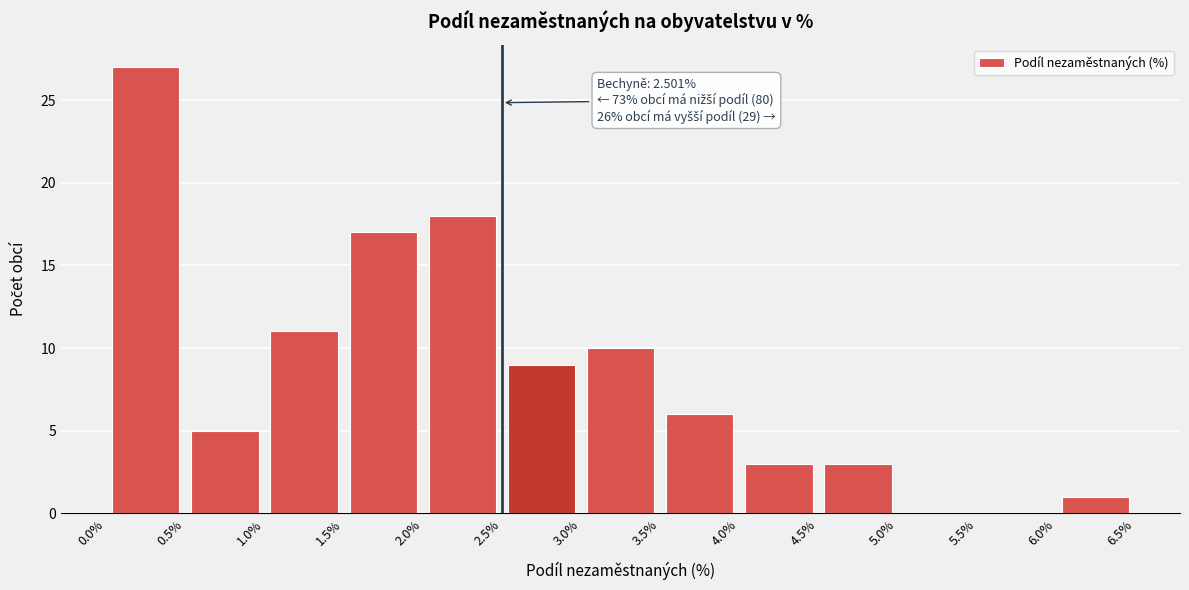

Over which range of the x-axis is the bar tallest?

0.0% to 0.5%